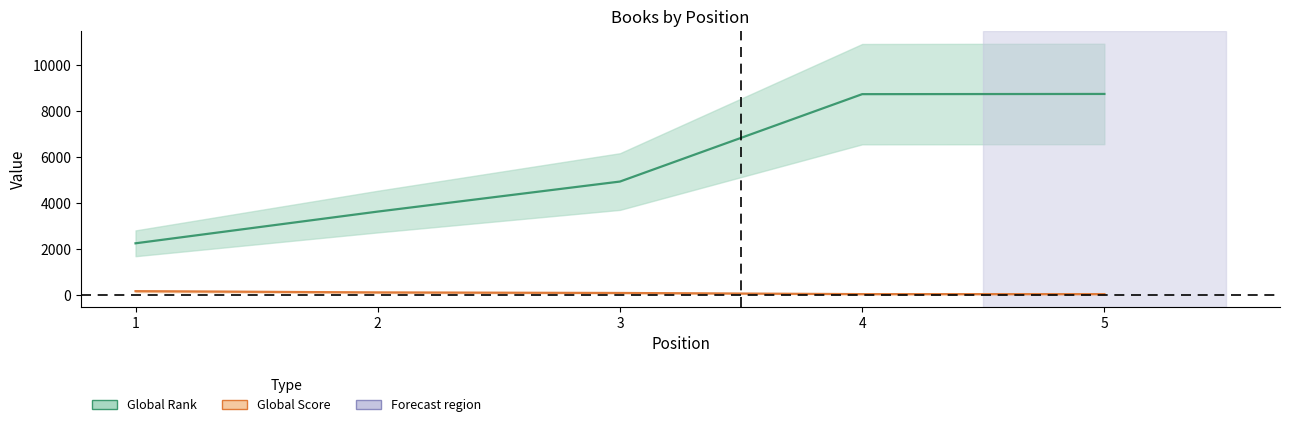

The Global Score series shows 58 at 4. True or false?

False